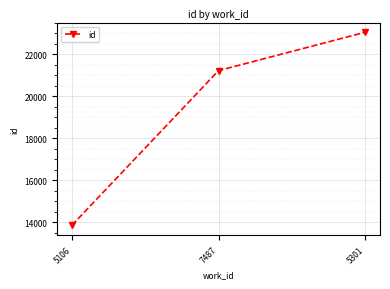

How many distinct data groups are displayed?

1